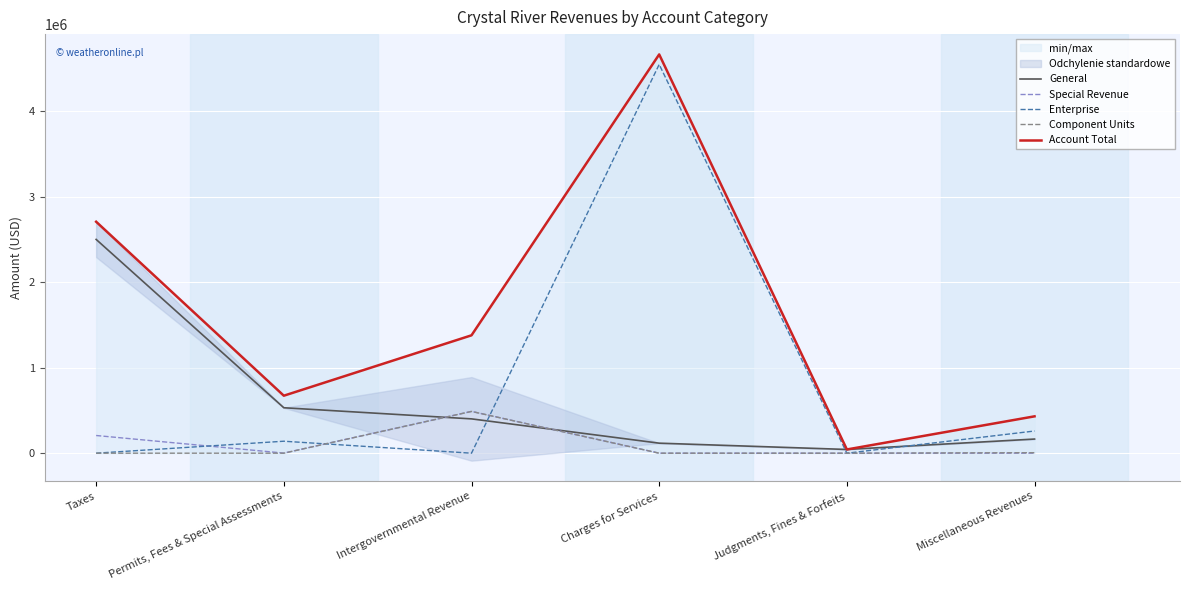

Which series has the widest spread of values?

Account Total